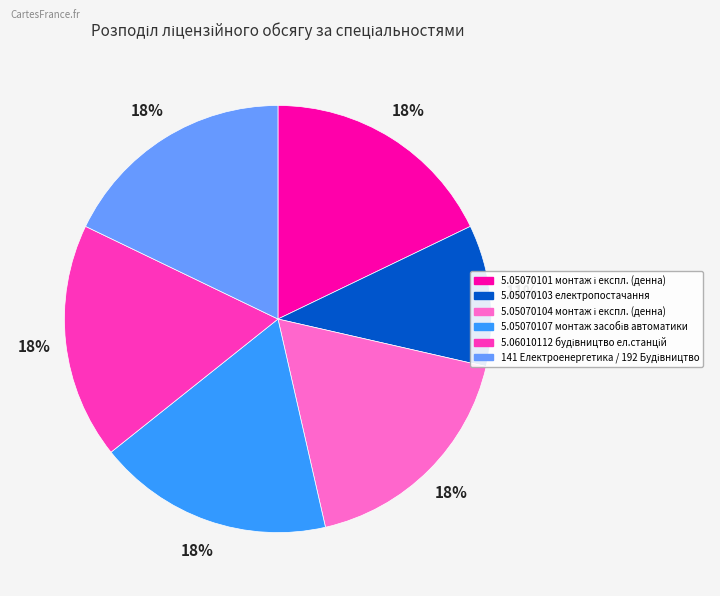

To the nearest percent, what is the average slice percentage?

17%